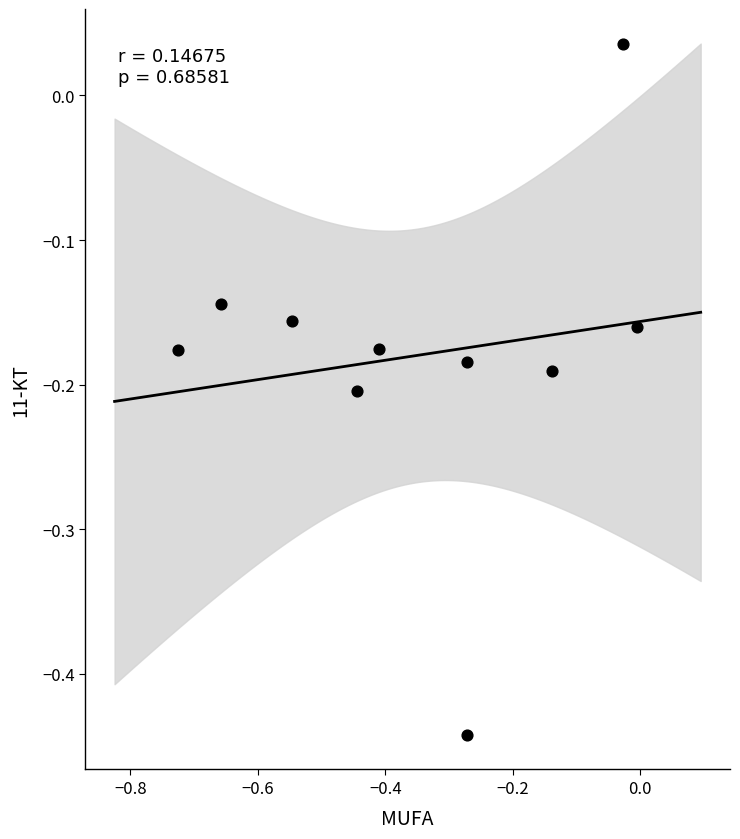

What is the range of Y values (max minus min)?

0.5